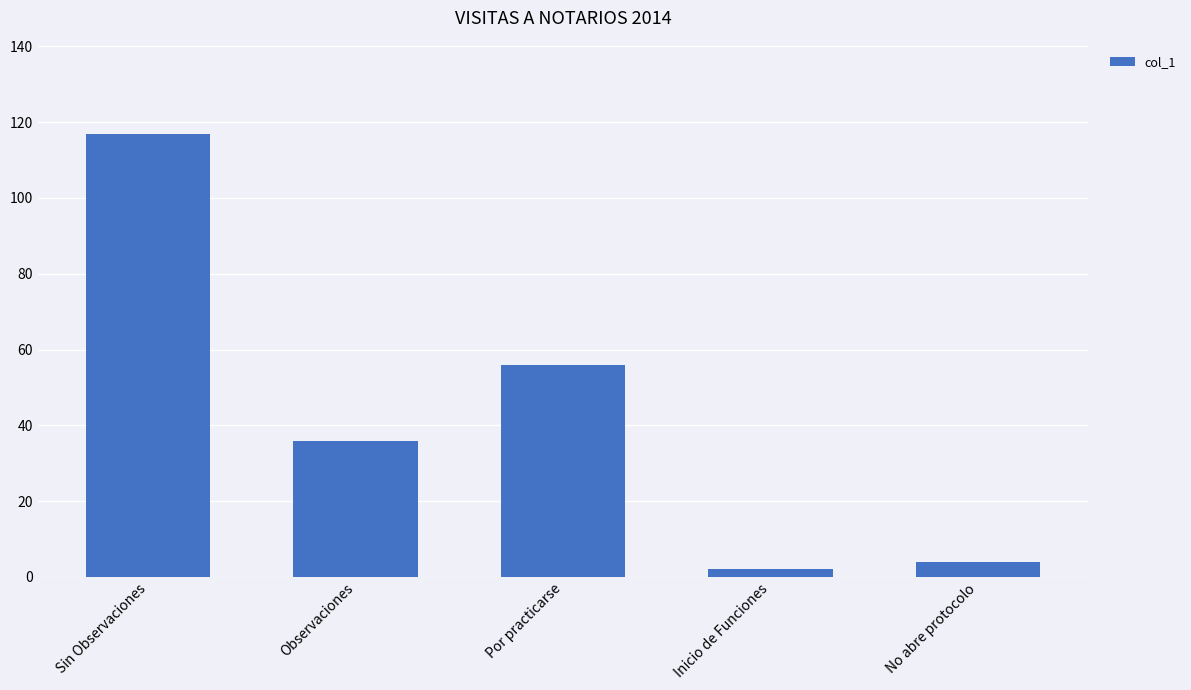

Reading right to left, what are all the values shown in this chart?

4	2	56	36	117